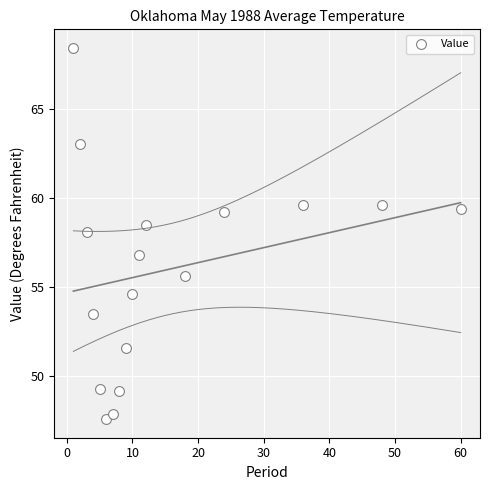

What is the range of X values (max minus min)?

59.0